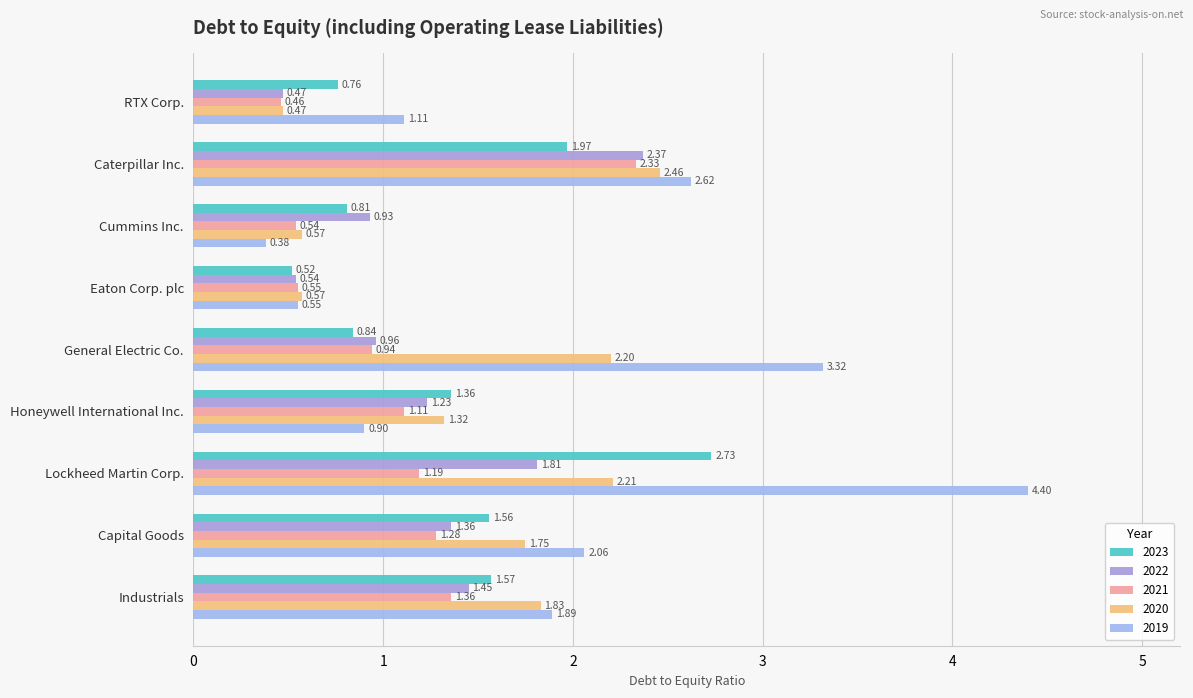

How many data points in 2020 are less than 1?

3